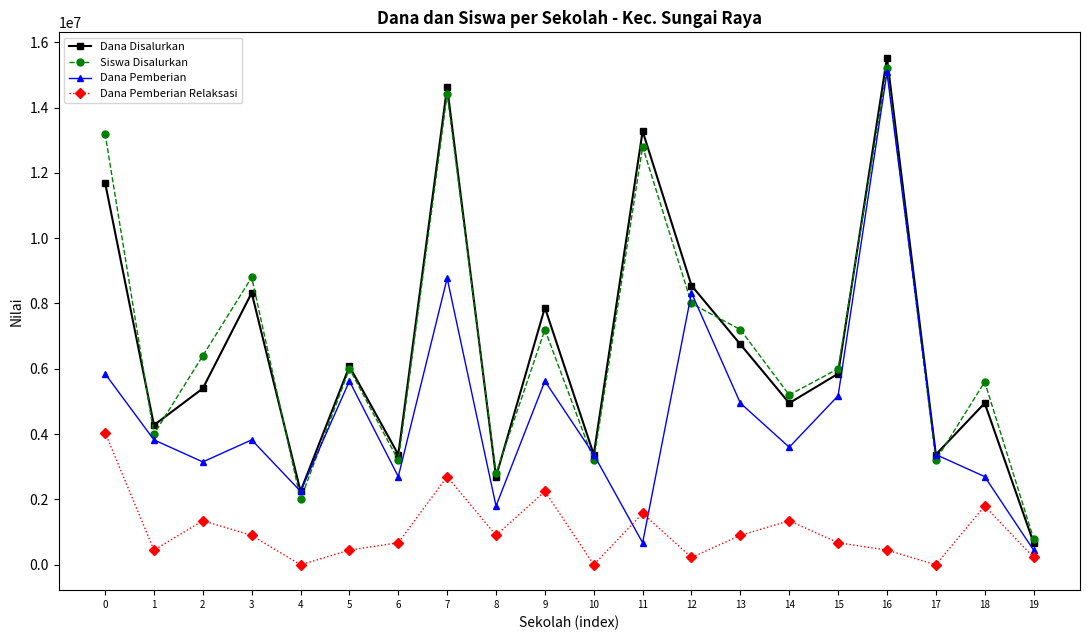

What is the maximum value for Dana Disalurkan?

15525000